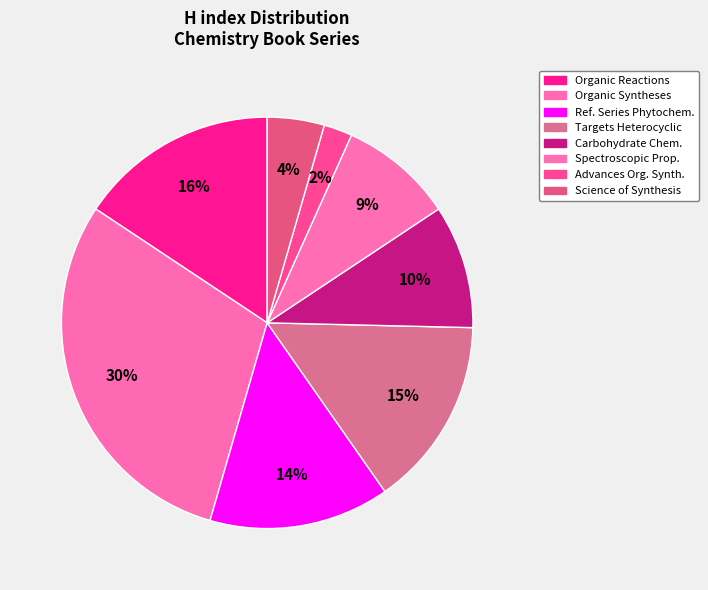

How much of the chart is everything except Science of Synthesis?

95.5%